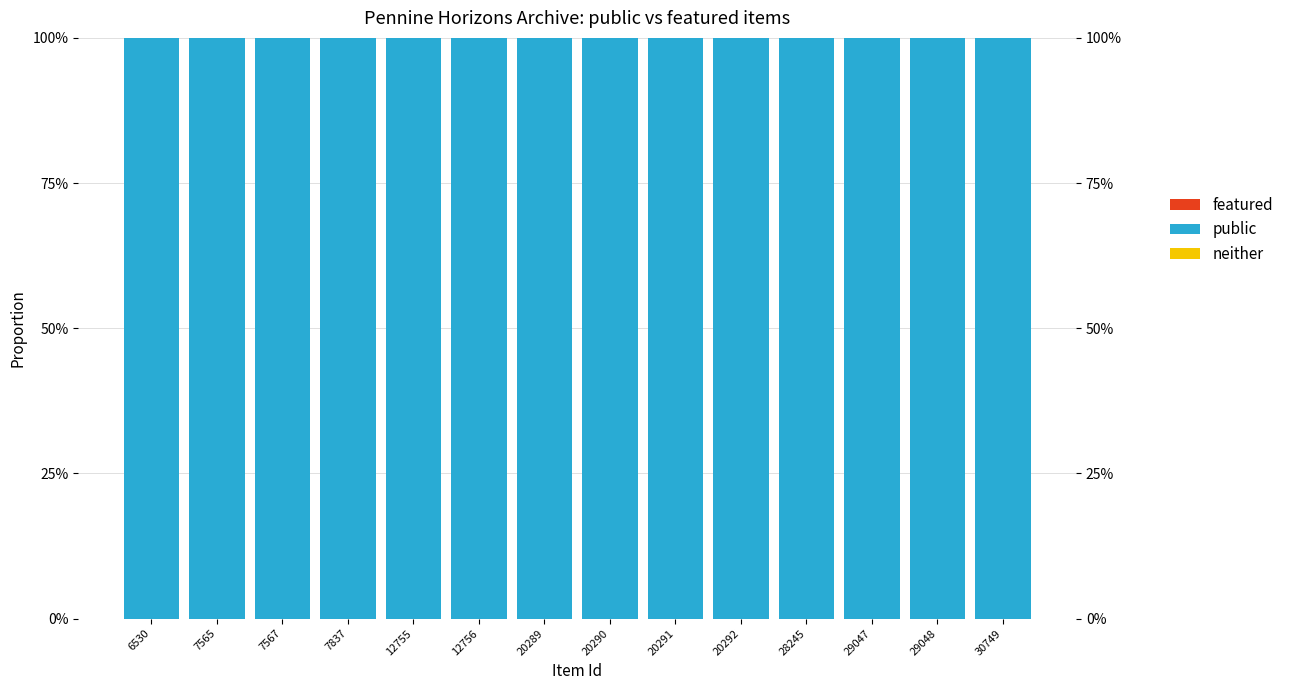

Are the bars horizontal?

No